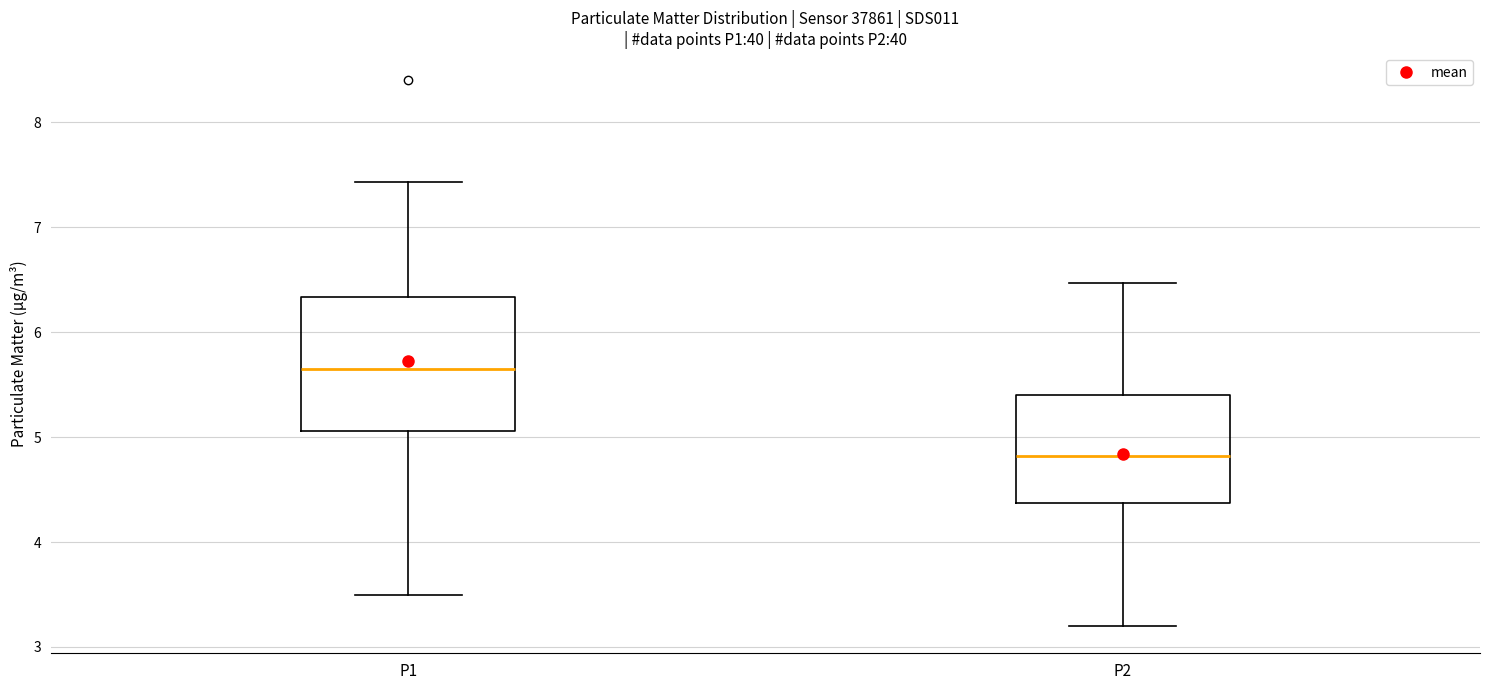

Reading left to right, transcribe this box plot: for each box, give where its median line is, the range the box spans, and where its two whiskers end, as read against the y-axis. The values are not printed on the chart, so give them approximately, as read against the axis.

P1: median 5.7, box 5.1 to 6.3, whiskers 3.5 to 7.4
P2: median 4.8, box 4.4 to 5.4, whiskers 3.2 to 6.5